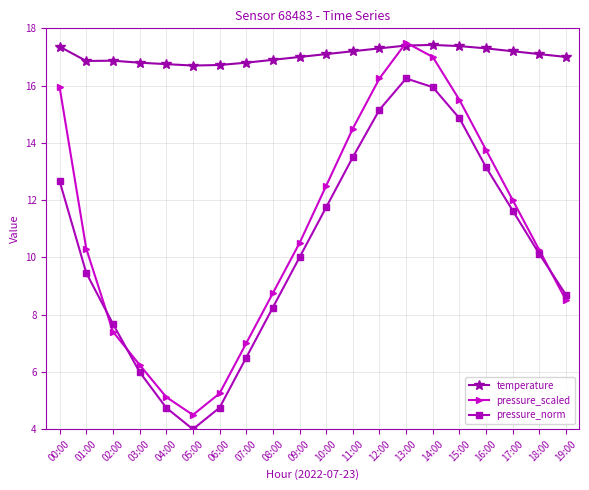

What is the total value across all series at 15:00?

47.7